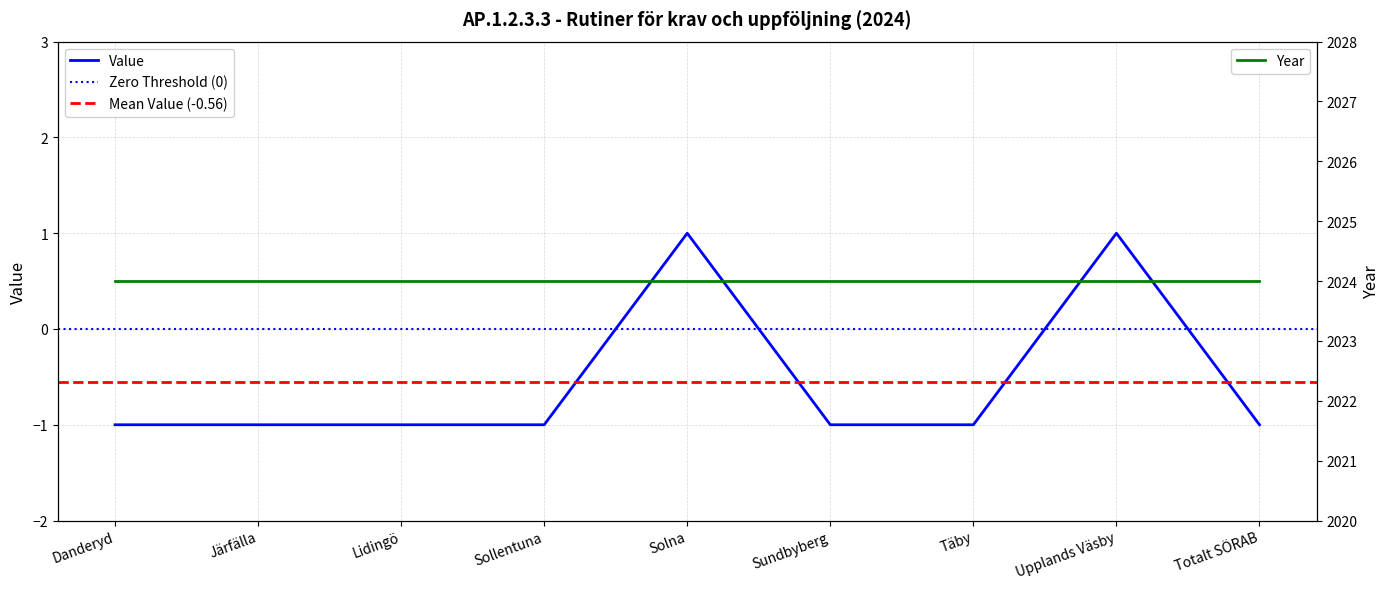

What is the sum of the values at Danderyd and Täby?

-2